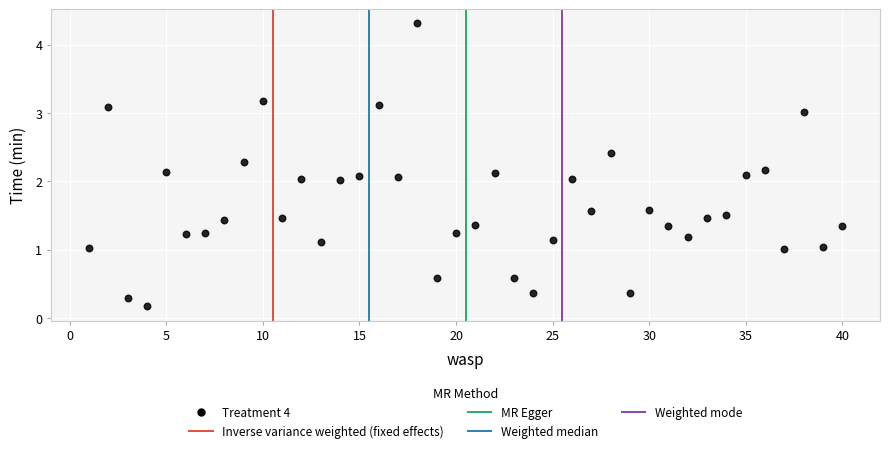

What is the range of X values (max minus min)?

39.0